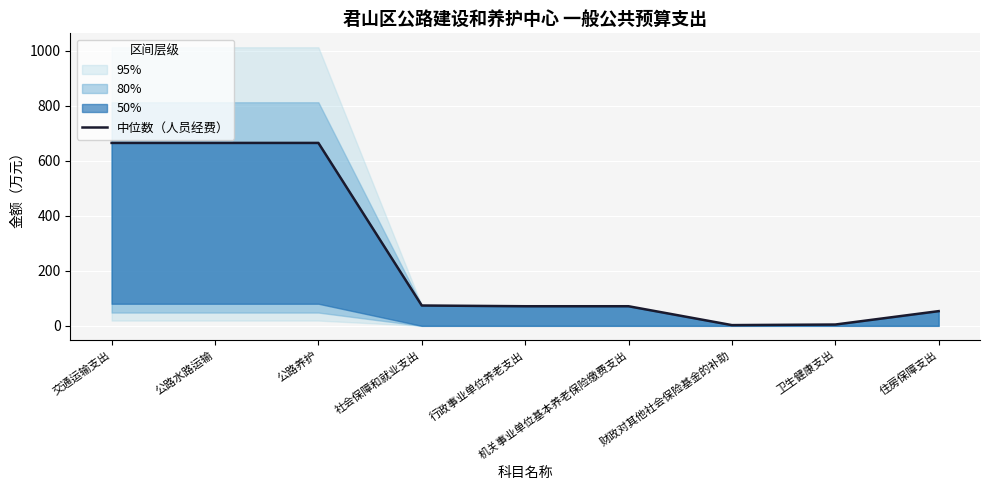

How many points are lower than both their immediate neighbors (excluding endpoints)?

1